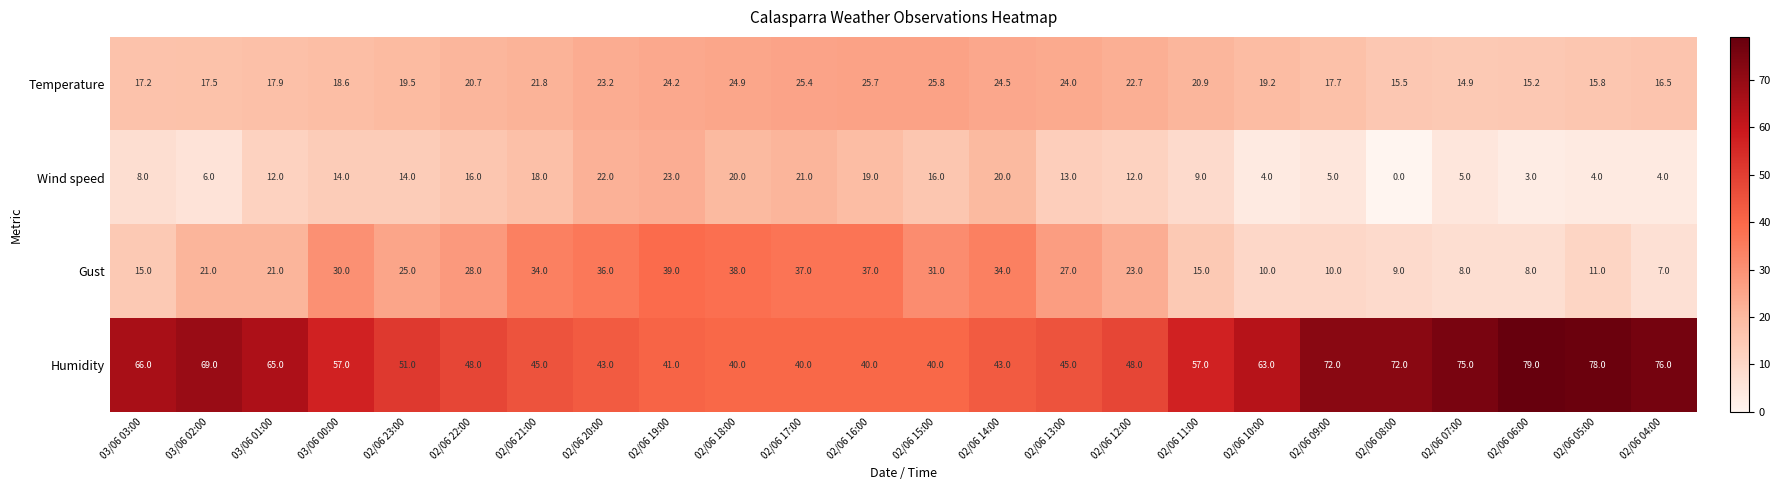

What is the highest value of the Wind speed series?

23.0